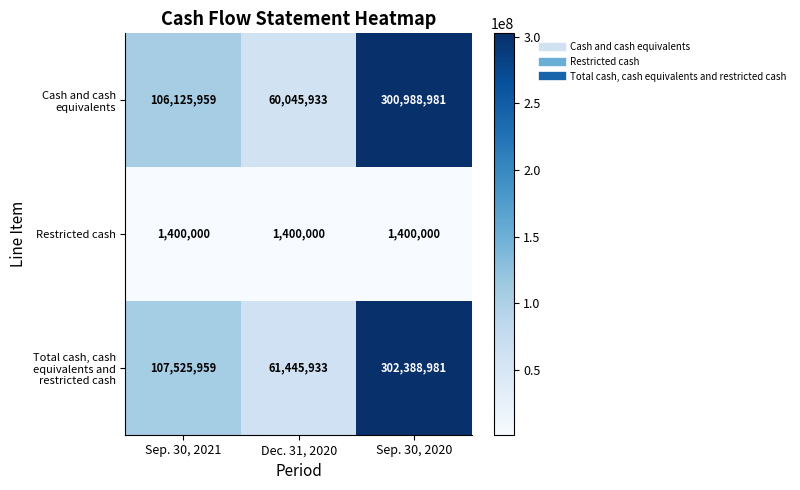

Which series has the largest total across all categories?

Total cash, cash equivalents and restricted cash